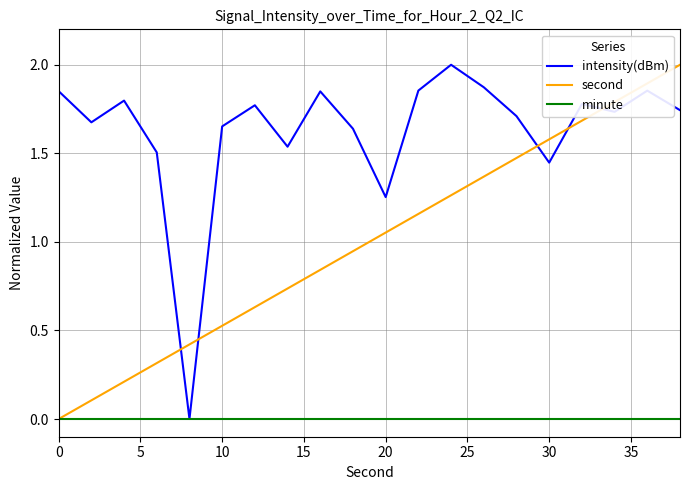

Which series has the largest total across all categories?

intensity(dBm)